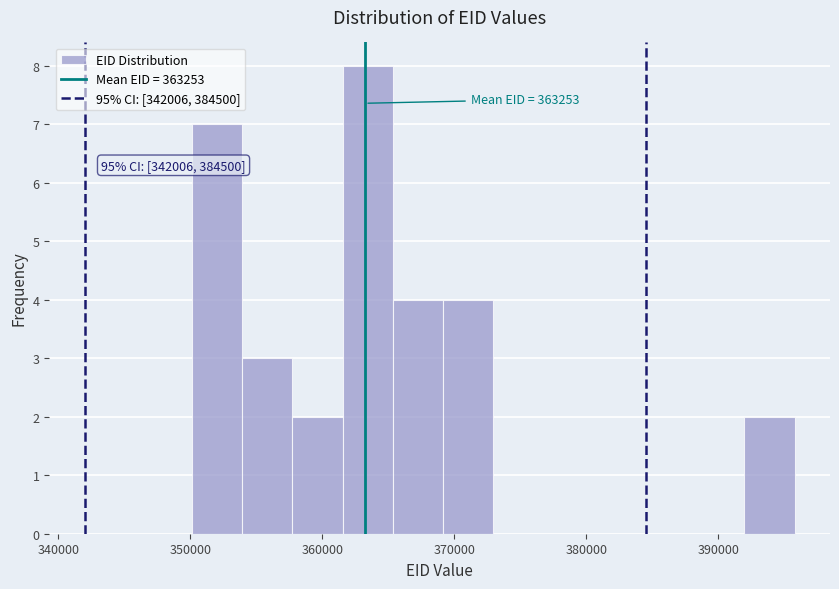

Read against the x-axis, roughly where is the centre of the tallest bar?

363000